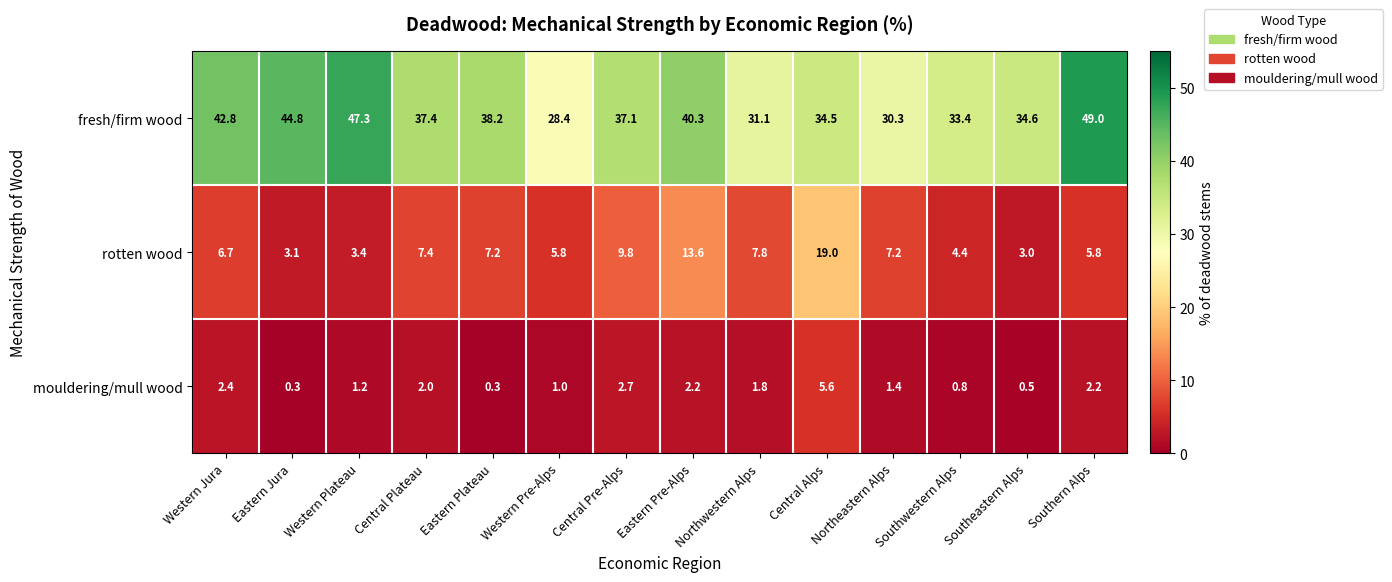

The mouldering/mull wood series shows 3.2 at Northwestern Alps. True or false?

False